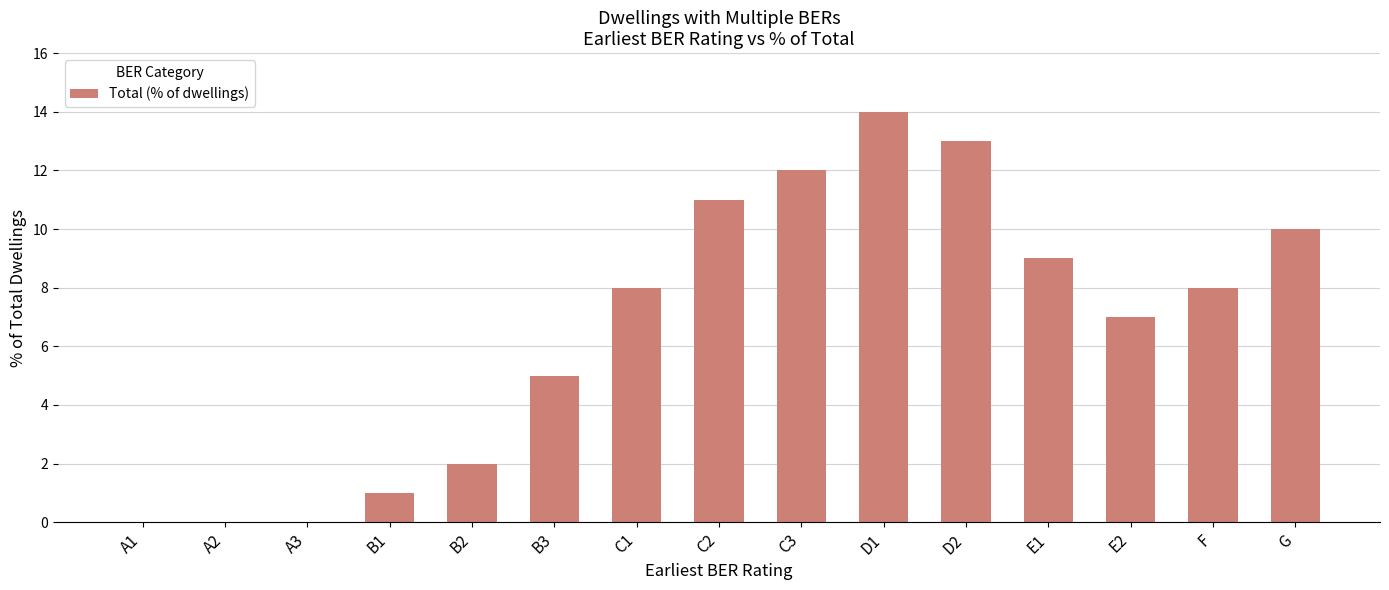

What is the sum of all values?

100